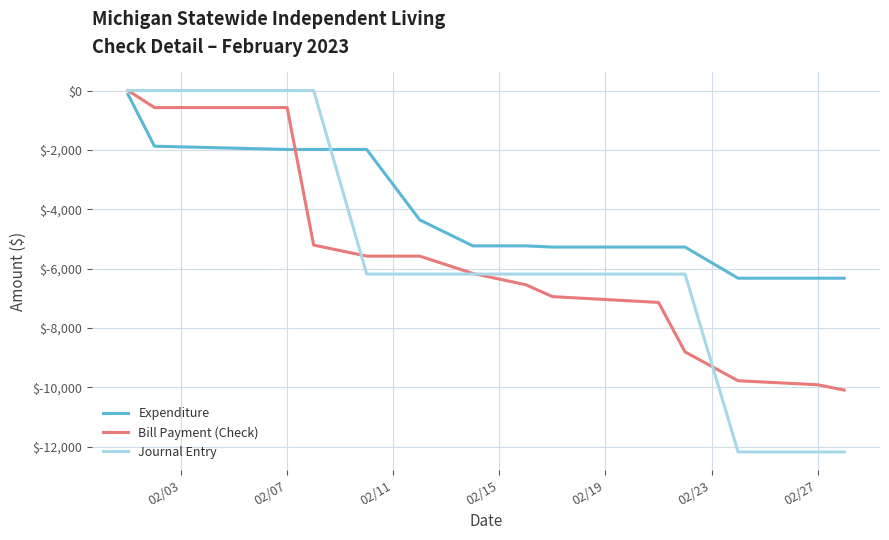

Does the chart display data point markers on the line(s)?

No